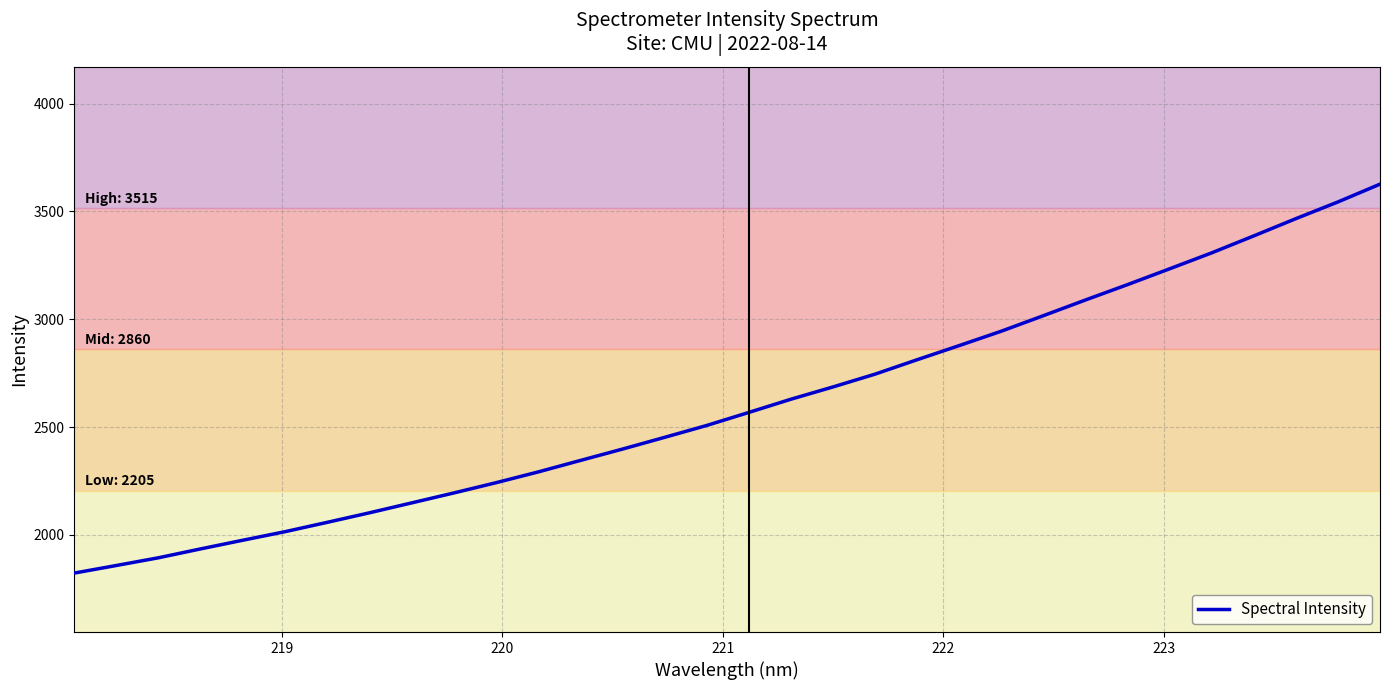

What is the difference between the maximum and minimum values?

1803.8